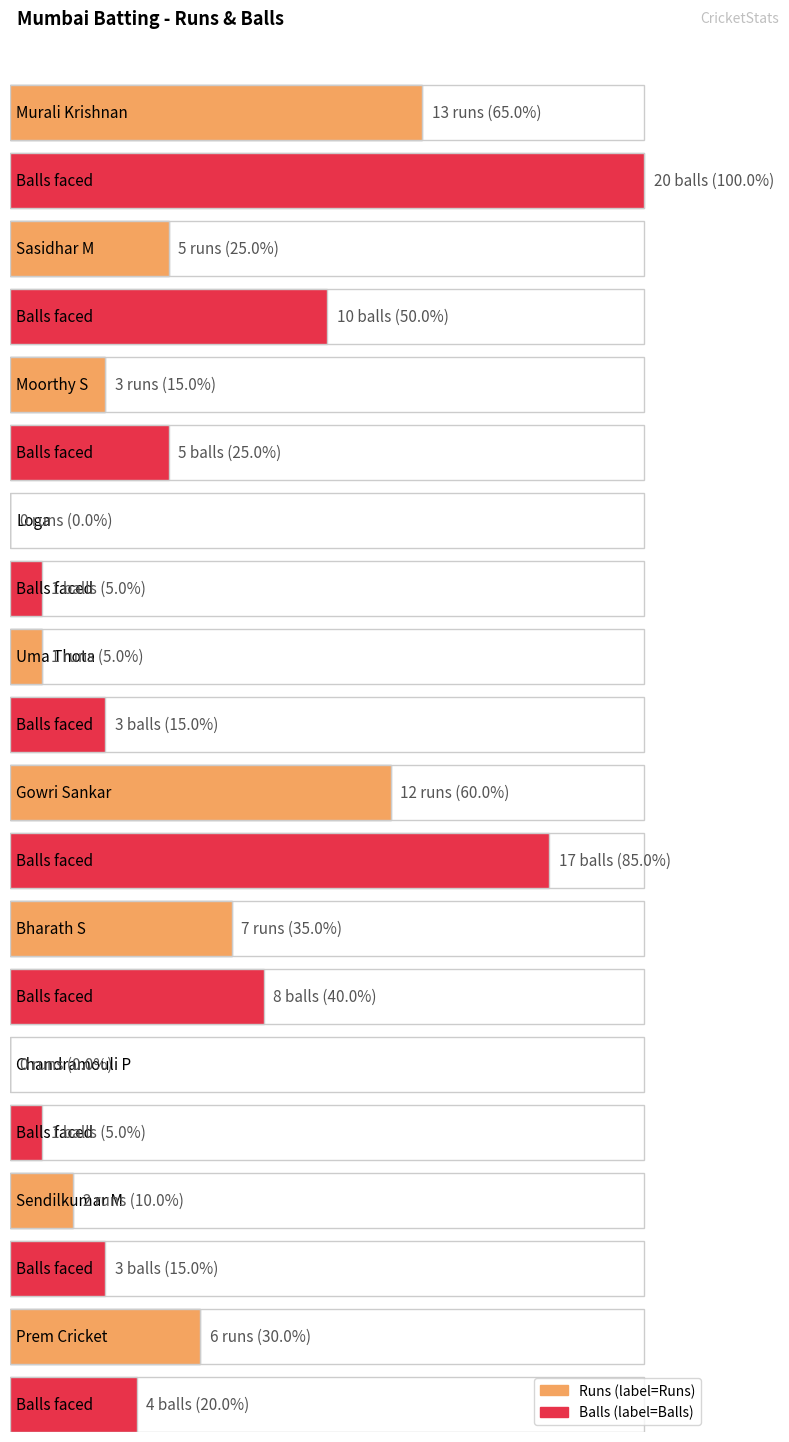

What is the value of the Runs bar at the 1st from the left?

13